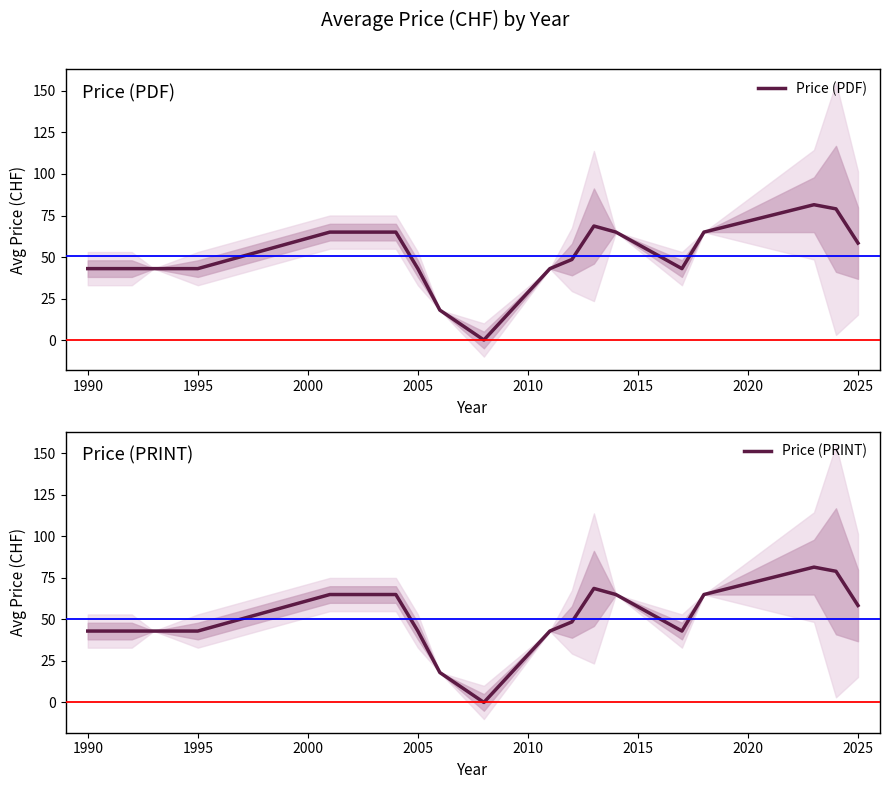

List the series in order of their peak value, lowest first.

Price (PDF), Price (PRINT)